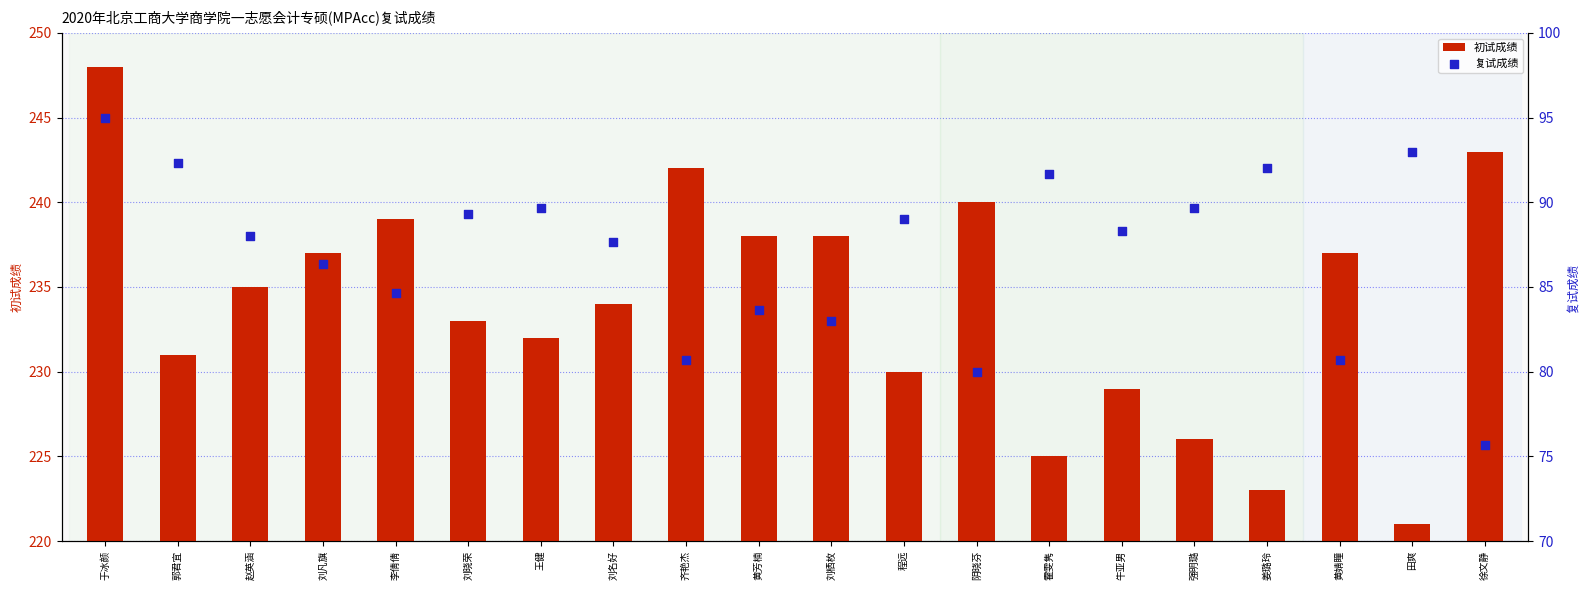

What are all the series names shown in the legend?

初试成绩, 复试成绩